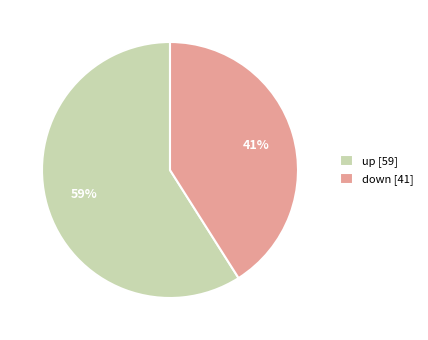

The down slice represents 27% of the pie. True or false?

False